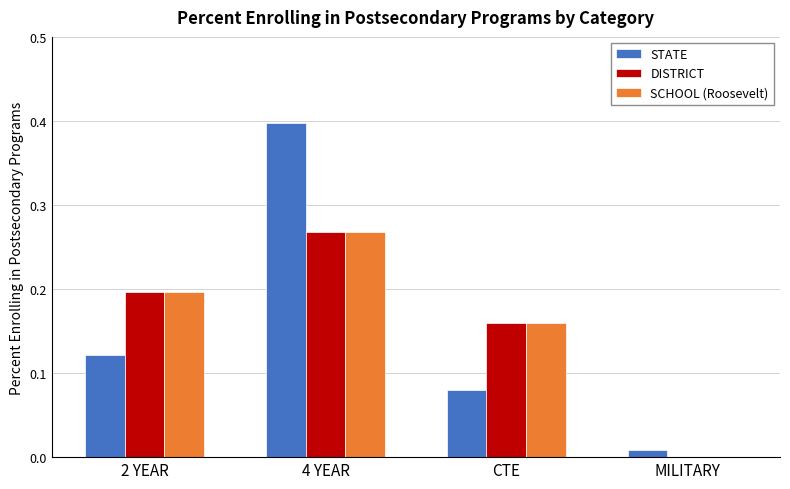

How many groups of bars are there?

4